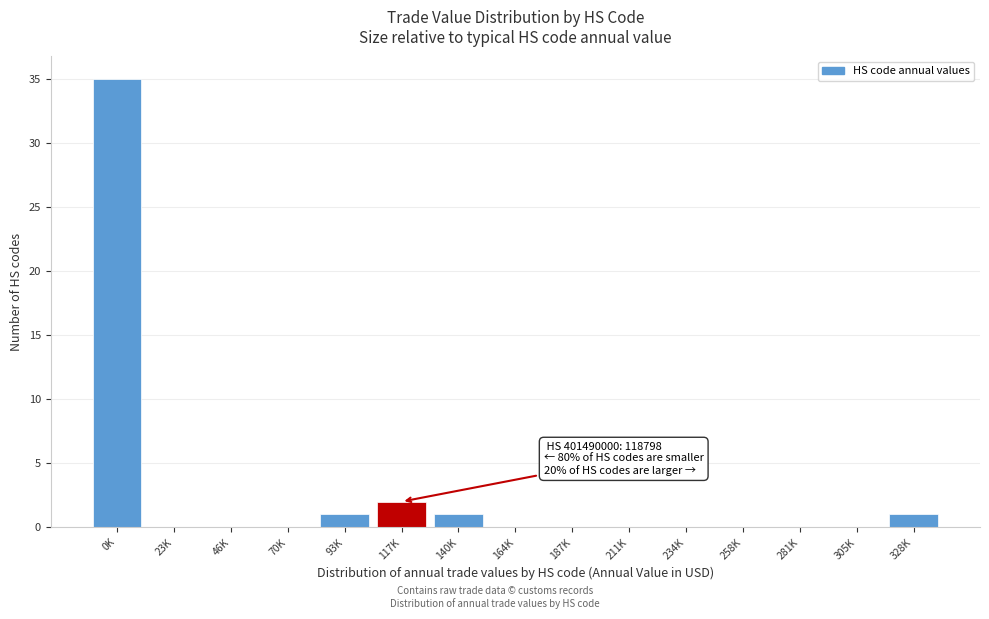

Reading left to right, what are all the values shown in this chart?

0K=35	23K=0	46K=0	70K=0	93K=1	117K=2	140K=1	164K=0	187K=0	211K=0	234K=0	258K=0	281K=0	305K=0	328K=1